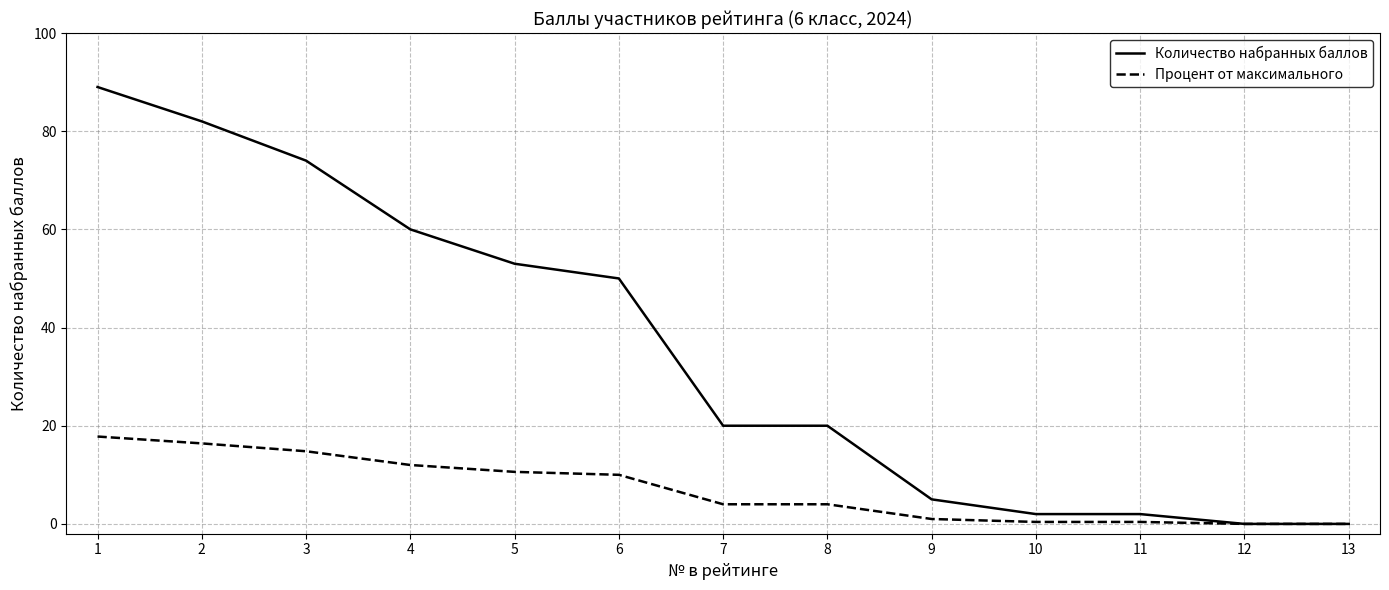

What is the spread (max minus min) of values at 11?

1.6